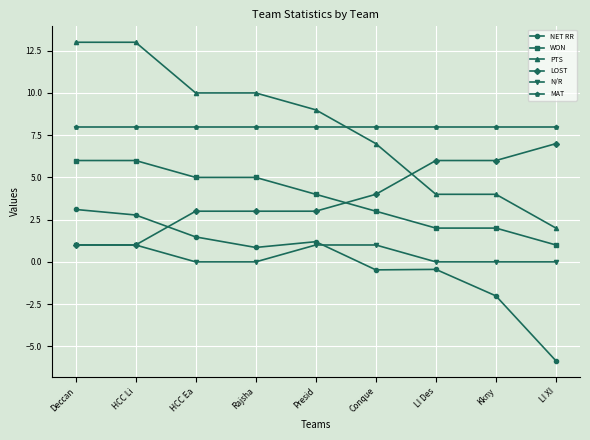

True or false: NET RR and WON intersect in this chart.

False